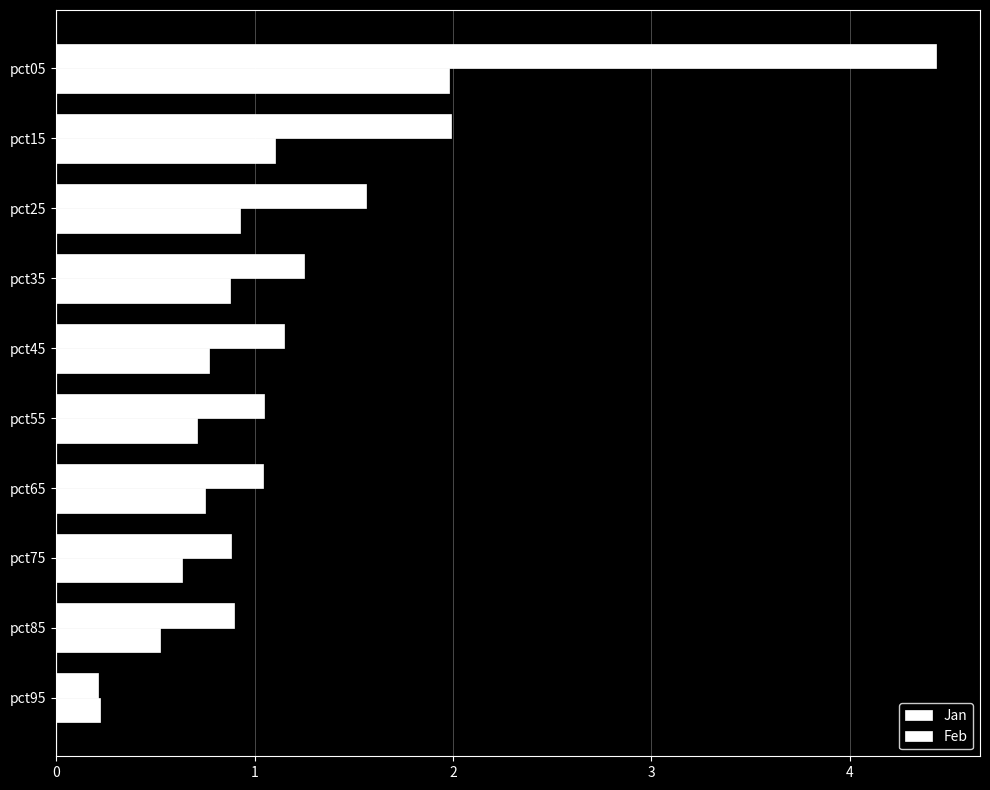

How many series are shown in this chart?

2